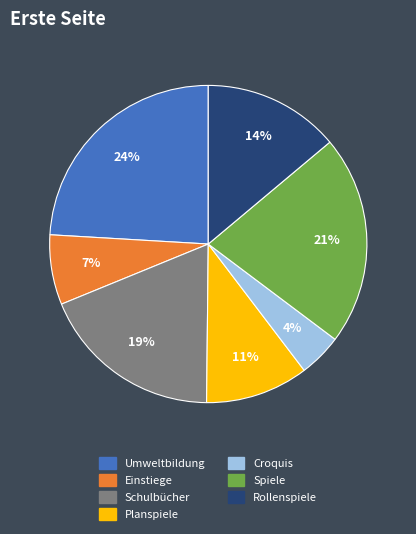

Is there any slice that represents more than half of the pie?

No